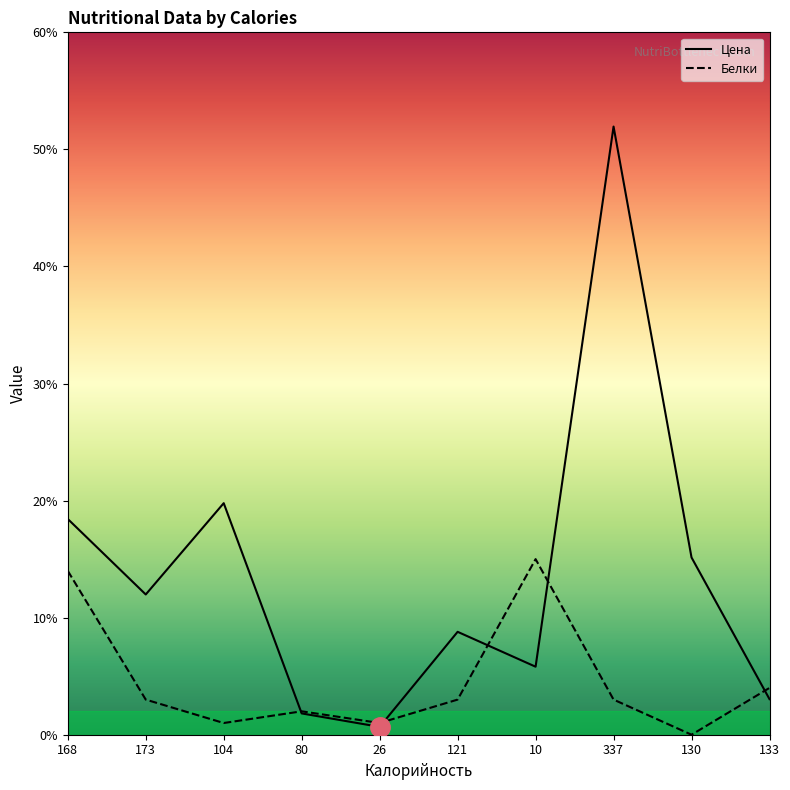

Is the value of Белки at 130 greater than the value of Цена at 130?

No